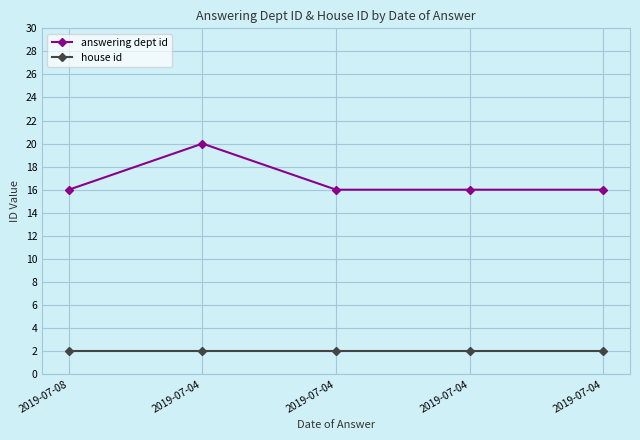

What is the spread (max minus min) of values at 2019-07-08?

14